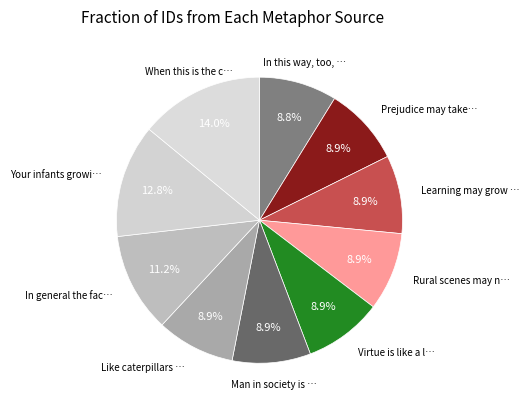

Rank the categories by value from lowest to highest.

In this way, too, we learn to think, Prejudice may take deeper root, Learning may grow beneath Disciplines, Rural scenes may nurse The growing s, Virtue is like a lowly creeping, Man in society is like a flower, Like caterpillars dangling under trees, In general the faculties of the mind, Your infants growing with the roseate, When this is the case the hedge